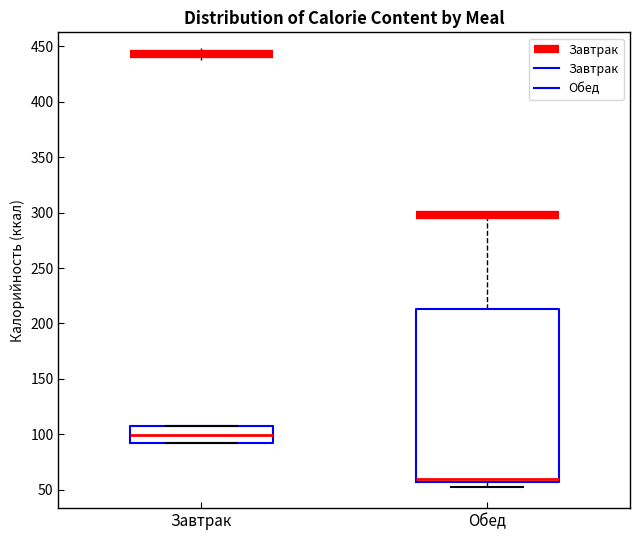

Which box's median line is the lowest?

Обед